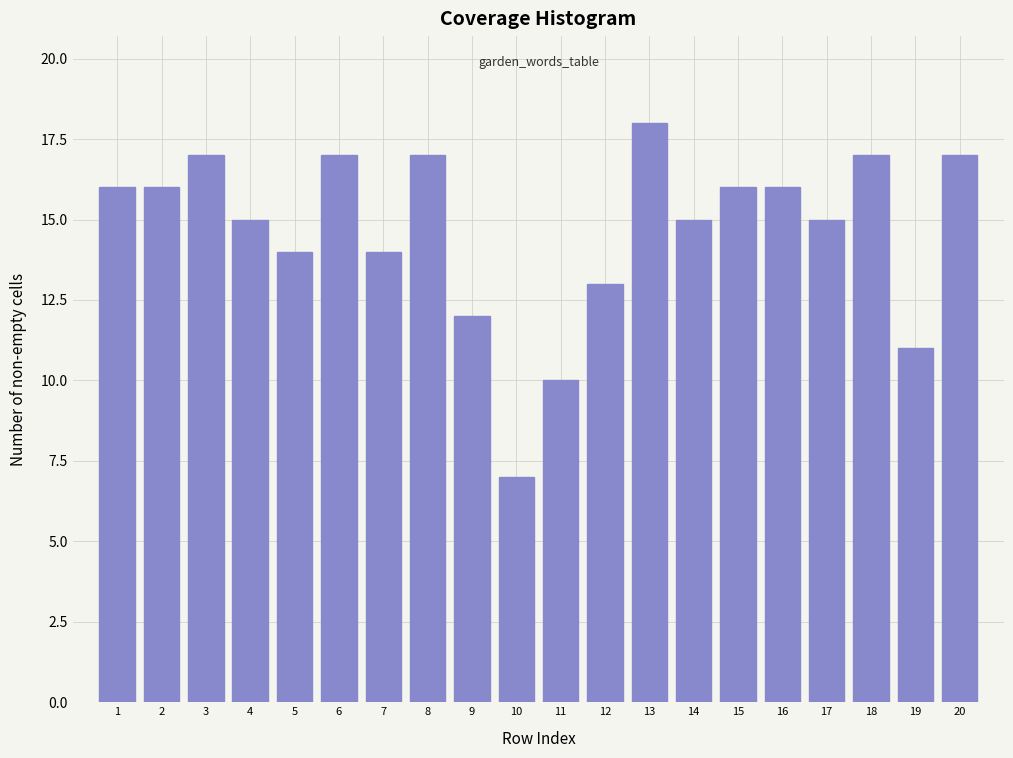

Reading right to left, what are all the values shown in this chart?

20=17	19=11	18=17	17=15	16=16	15=16	14=15	13=18	12=13	11=10	10=7	9=12	8=17	7=14	6=17	5=14	4=15	3=17	2=16	1=16